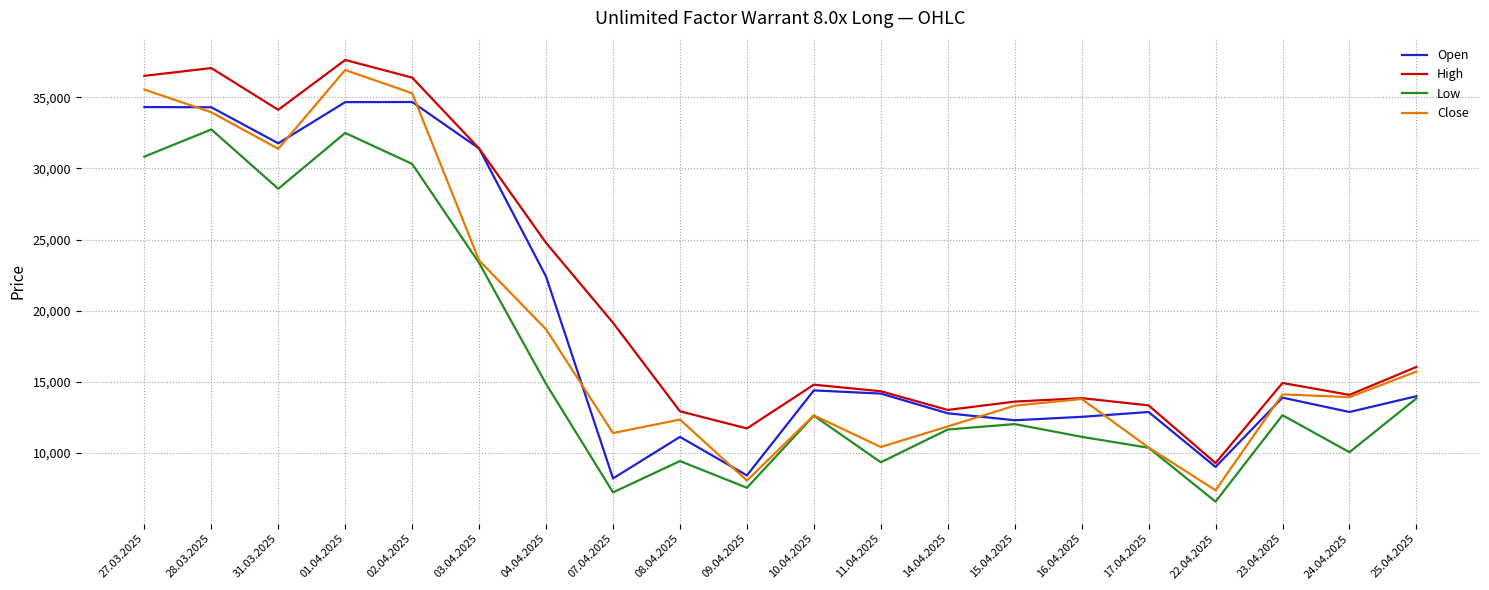

True or false: High and Low cross at least once.

False